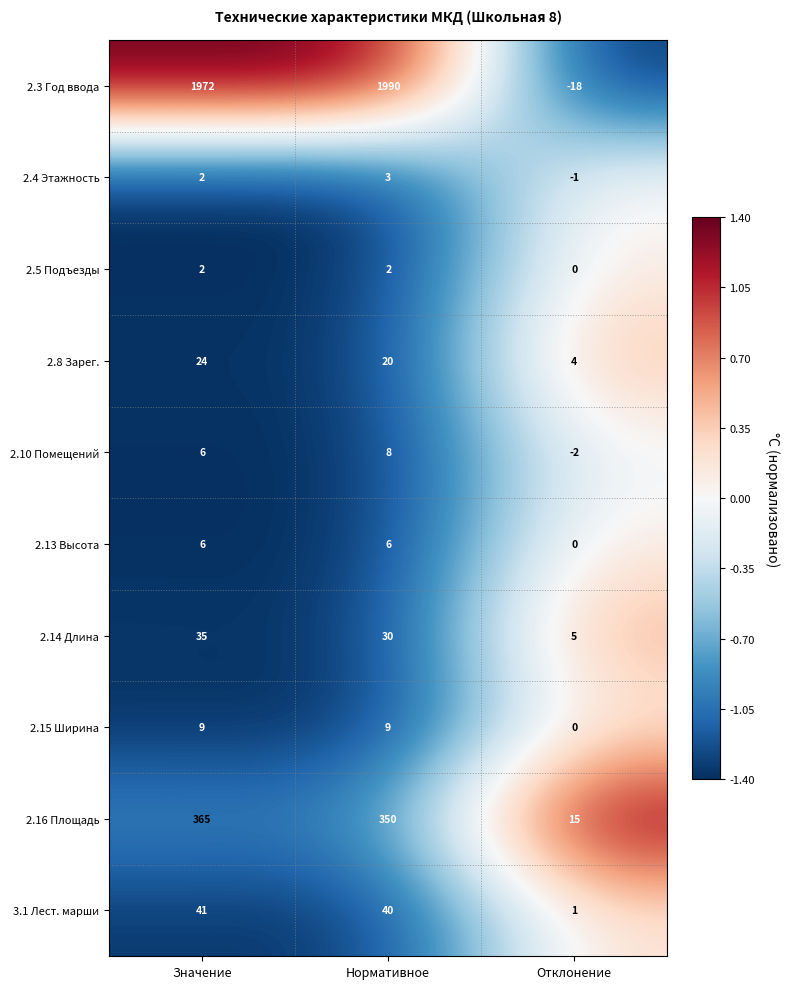

What is the spread (max minus min) of values at Отклонение?

33